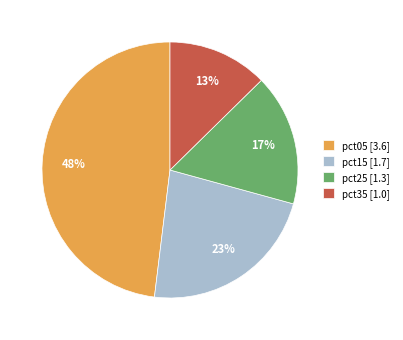

Which has a higher value, pct15 [1.7] or pct25 [1.3]?

pct15 [1.7]